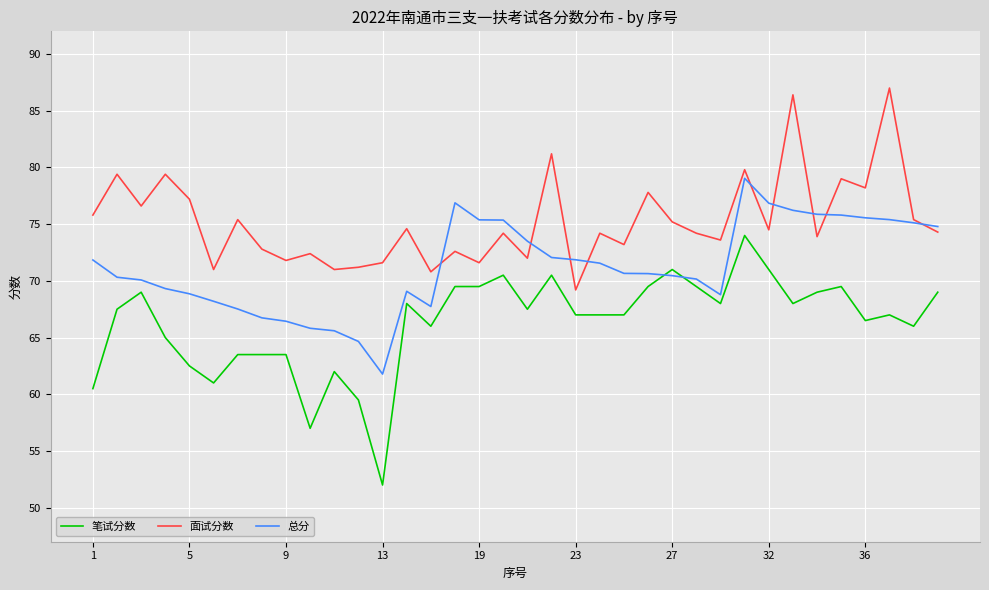

Which series has the largest range (max minus min)?

笔试分数